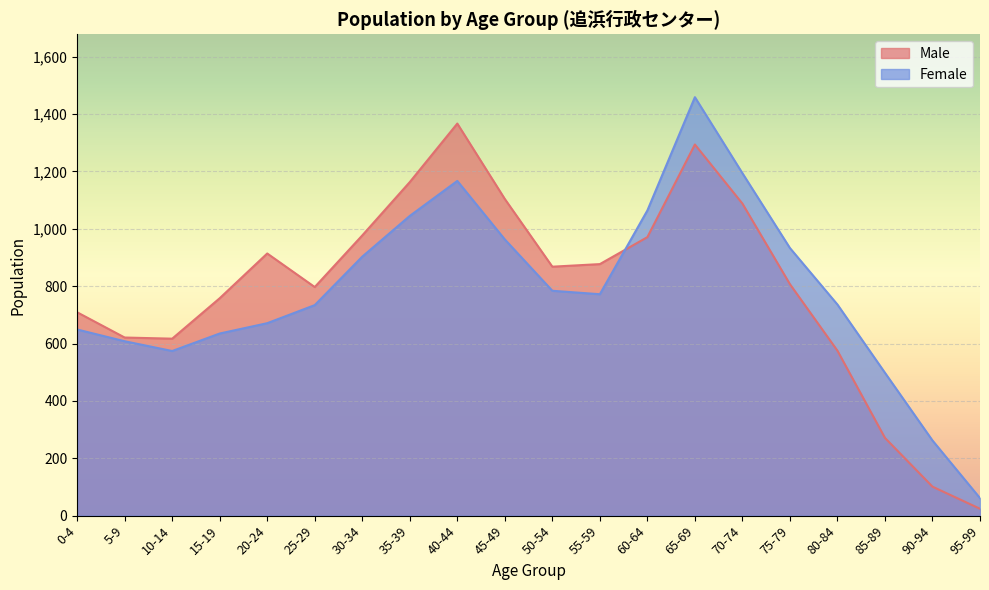

What is the total value across all series at 20-24?

1585